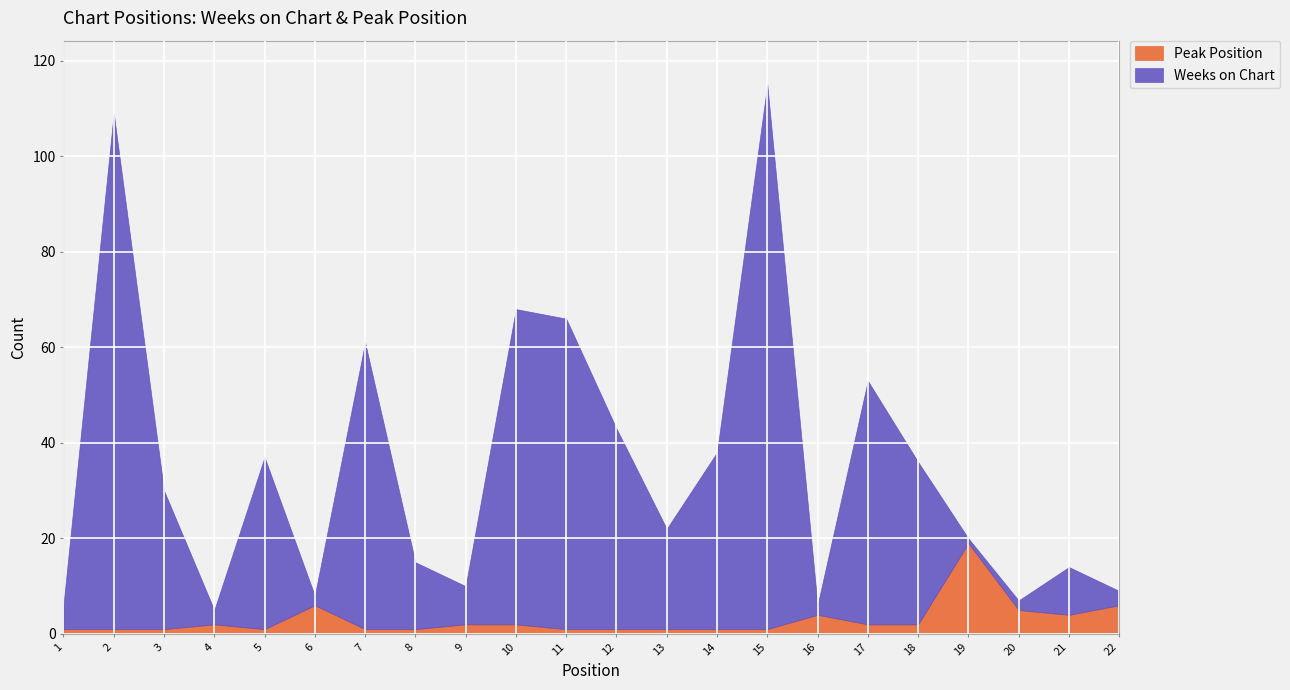

After their last crossing, which series has the higher values: Peak Position or Weeks on Chart?

Peak Position